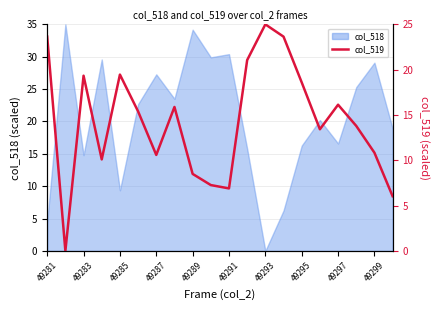

How many points are lower than both their immediate neighbors (excluding endpoints)?

5